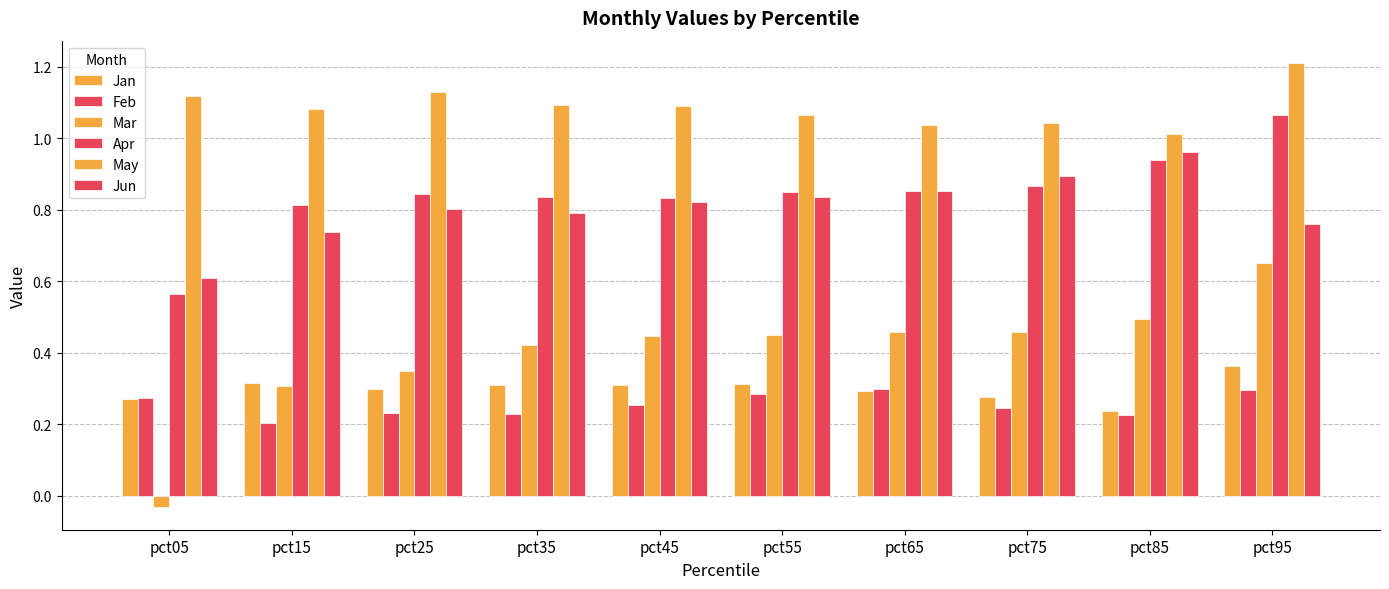

How many series are shown in this chart?

6